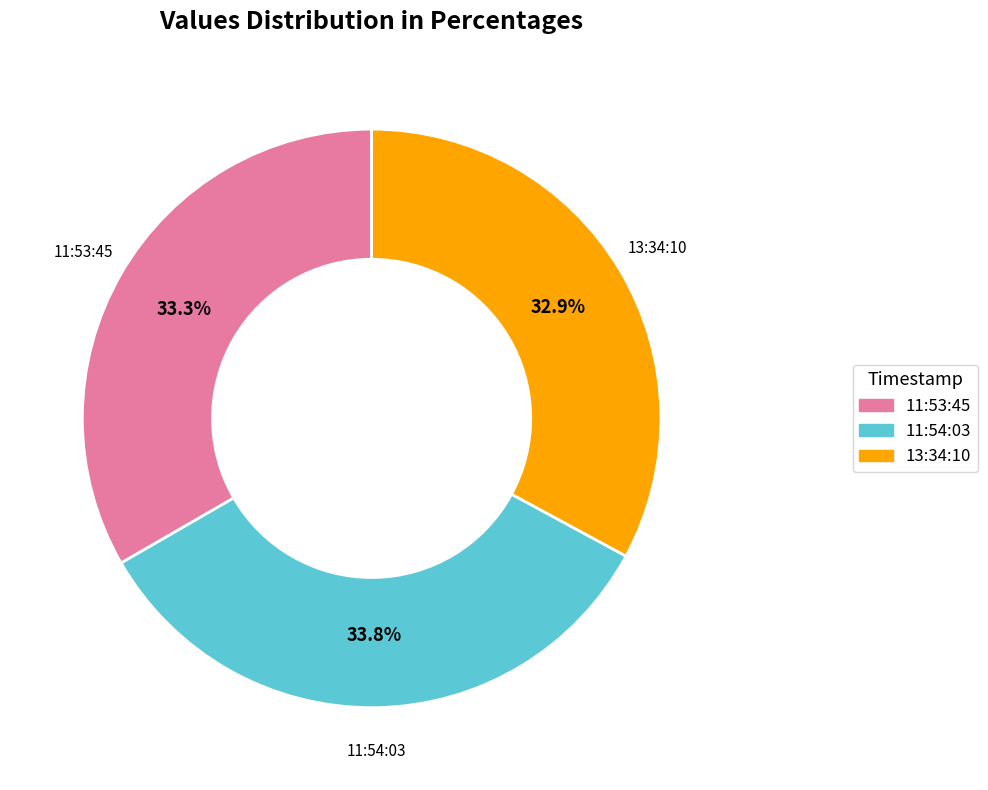

Does any single category account for the majority?

No